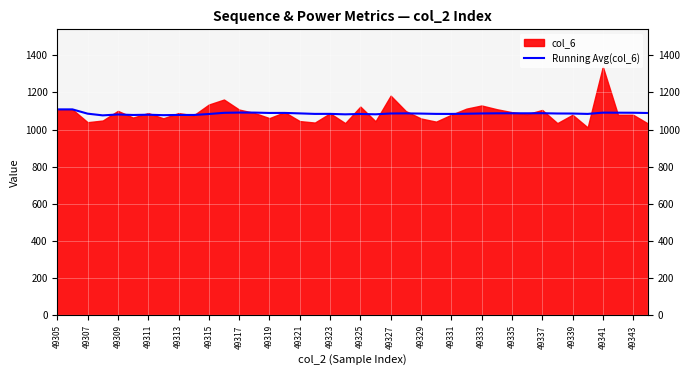

Reading left to right, extract all data points from this chart.

1109.0	1109.0	1086.0	1076.8	1081.6	1078.8	1080.3	1077.9	1079.1	1078.9	1084.0	1090.5	1091.8	1091.7	1089.7	1090.0	1087.4	1084.7	1084.8	1082.3	1084.3	1082.5	1086.9	1087.5	1086.4	1084.7	1084.5	1085.5	1087.1	1087.8	1088.0	1087.9	1088.4	1086.9	1086.7	1084.6	1091.5	1091.2	1090.9	1089.4